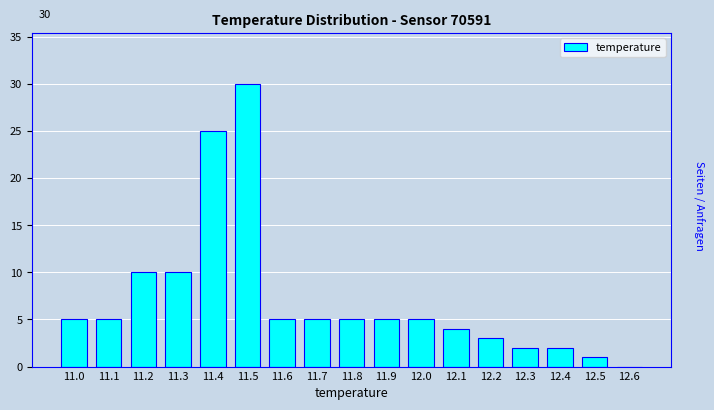

Over which range of the x-axis is the bar tallest?

11.45 to 11.55